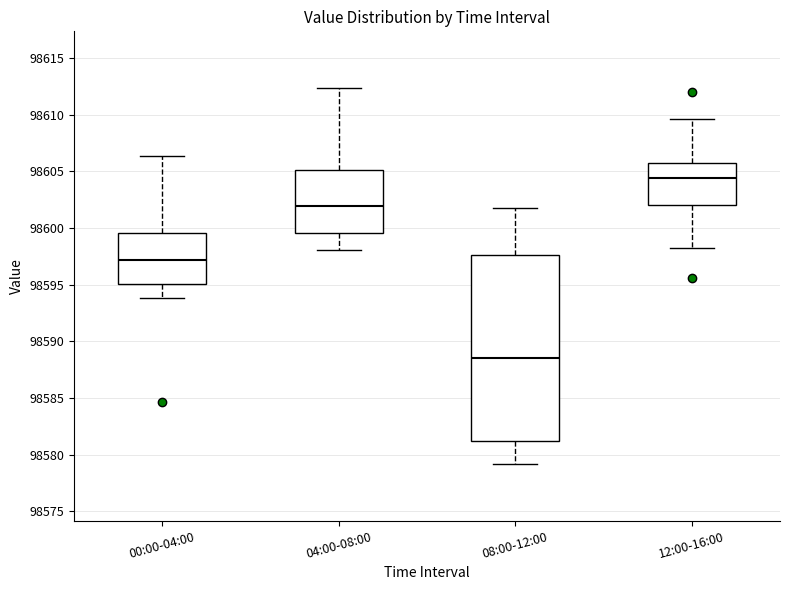

Which box's median line is the highest?

12:00-16:00